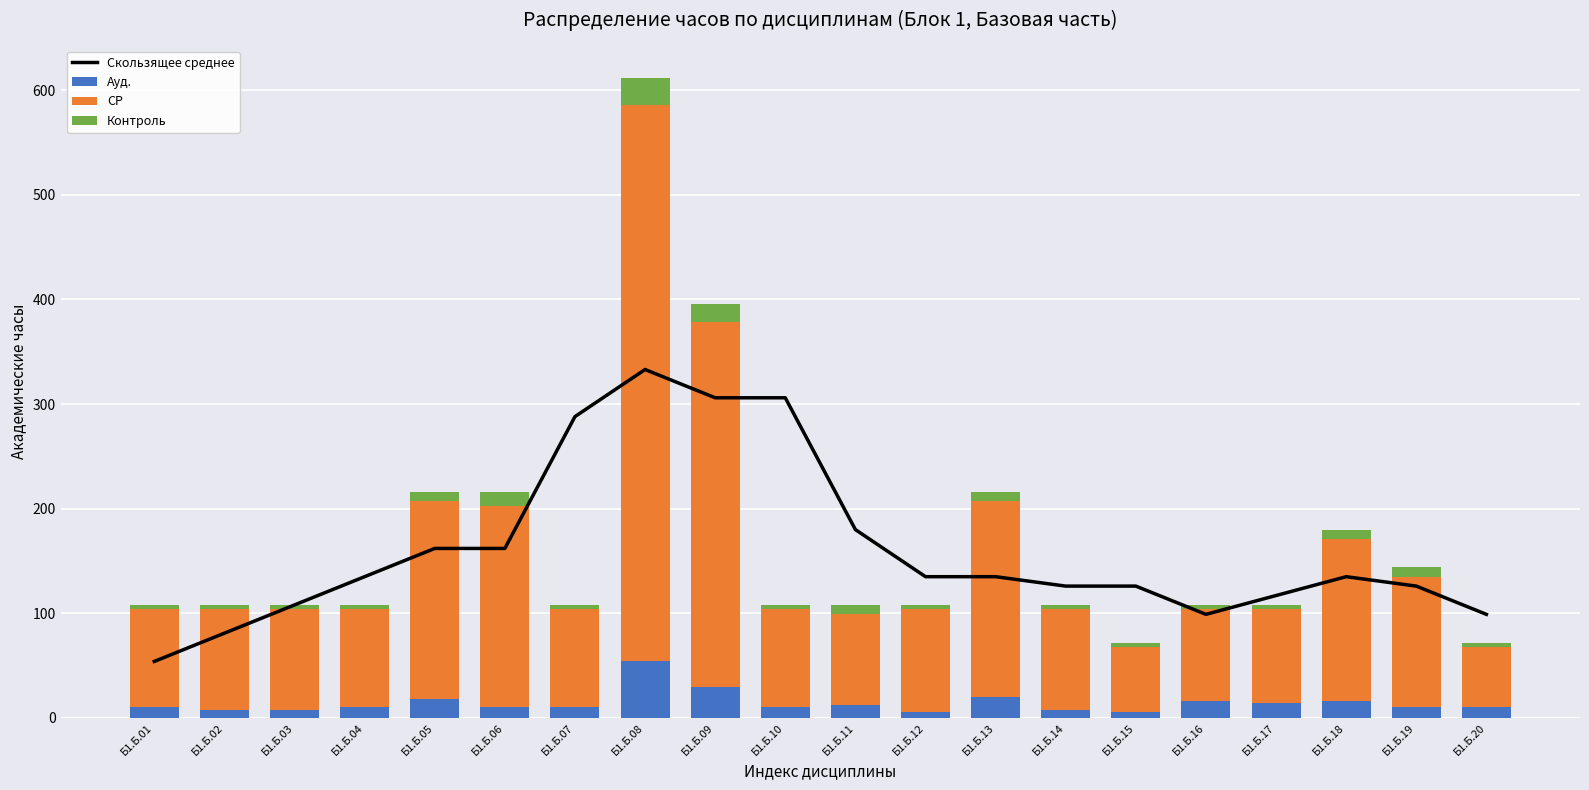

Reading left to right, transcribe all the data shown in this chart.

Скользящее среднее: 54	81	108	135	162	162	288	333	306	306	180	135	135	126	126	99	117	135	126	99
Ауд.: 10	8	8	10	18	10	10	54	30	10	12	6	20	8	6	16	14	16	10	10
СР: 94	96	96	94	189	193	94	532	348	94	87	98	187	96	62	88	90	155	125	58
Контроль: 4	4	4	4	9	13	4	26	18	4	9	4	9	4	4	4	4	9	9	4